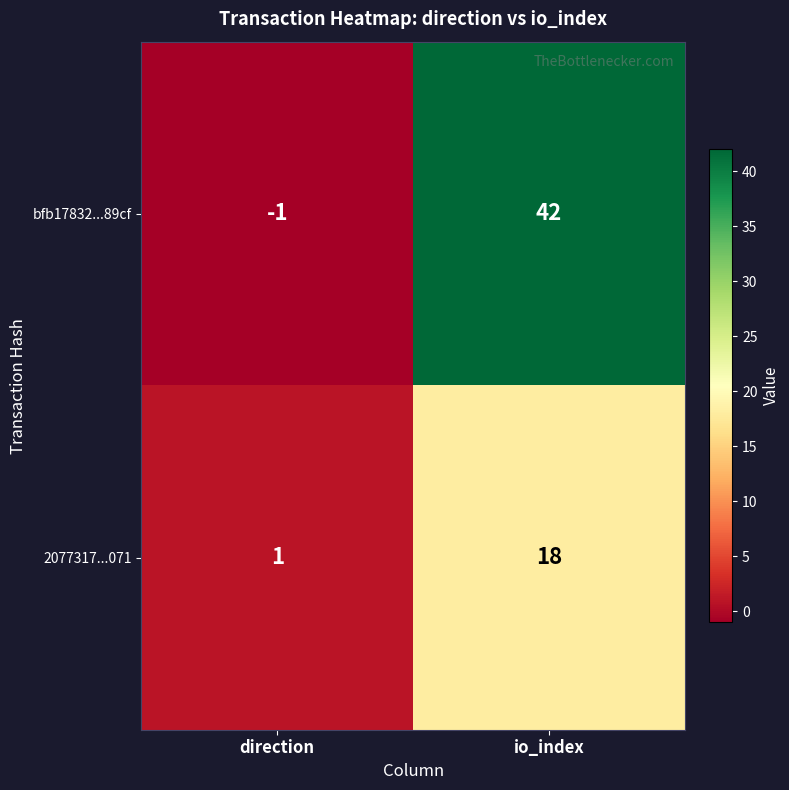

True or false: 2077317...071 has a value of 1 at direction.

True